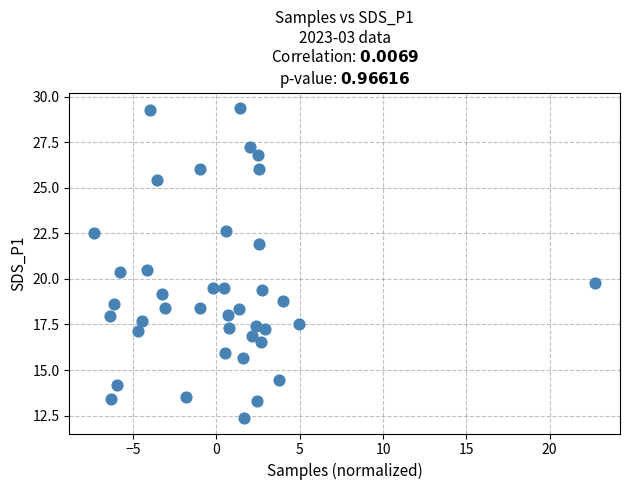

What is the range of Y values (max minus min)?

17.0